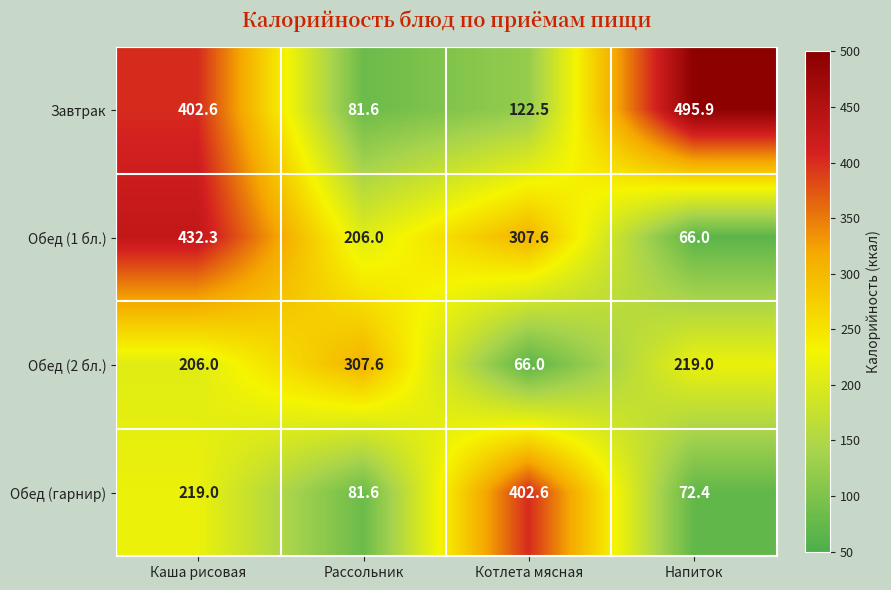

List the series in order of their peak value, highest first.

Завтрак, Обед (1 бл.), Обед (гарнир), Обед (2 бл.)